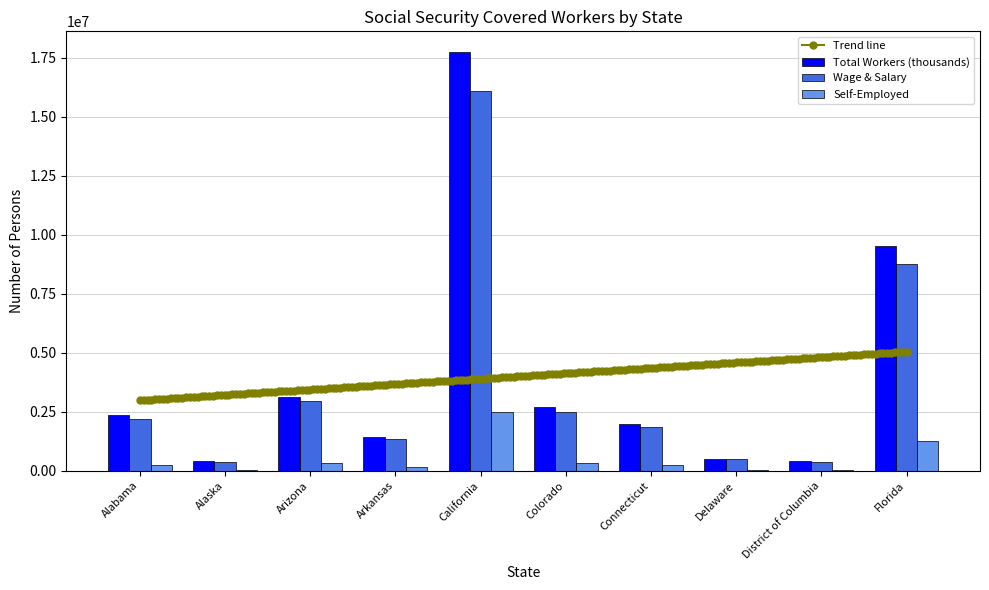

Reading right to left, transcribe all the data shown in this chart.

Total Workers (thousands): 9504786	391767	503014	1982399	2693790	17736145	1446575	3127680	406904	2352446
Wage & Salary: 8747835	370923	481424	1843687	2495355	16107263	1356850	2945834	381544	2209912
Self-Employed: 1258066	40969	38028	227956	339413	2506993	155367	319874	46116	253273